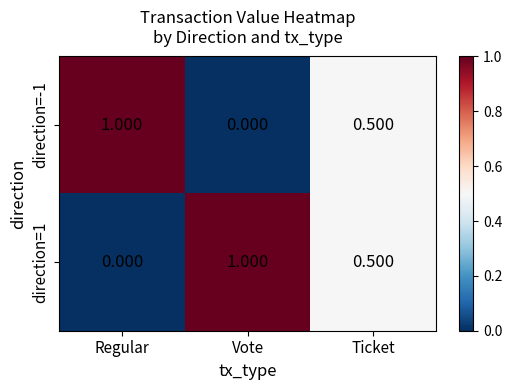

At Vote, list the series in order from largest to smallest.

direction=1, direction=-1